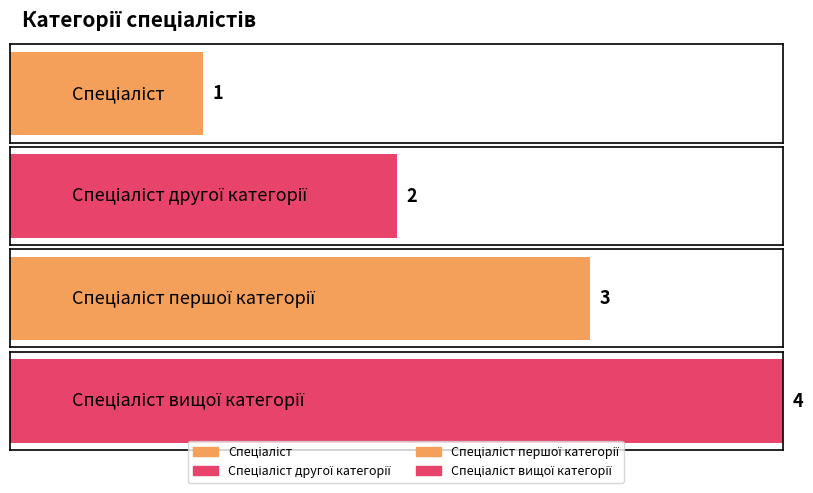

What is the minimum value shown in the chart?

1